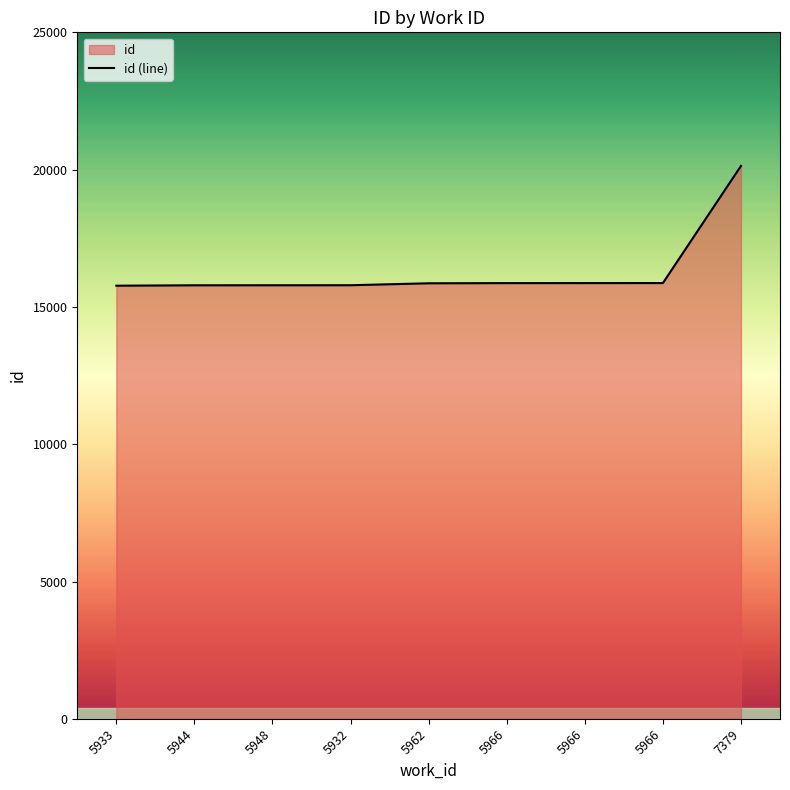

What is the difference between the maximum and minimum values?

4361